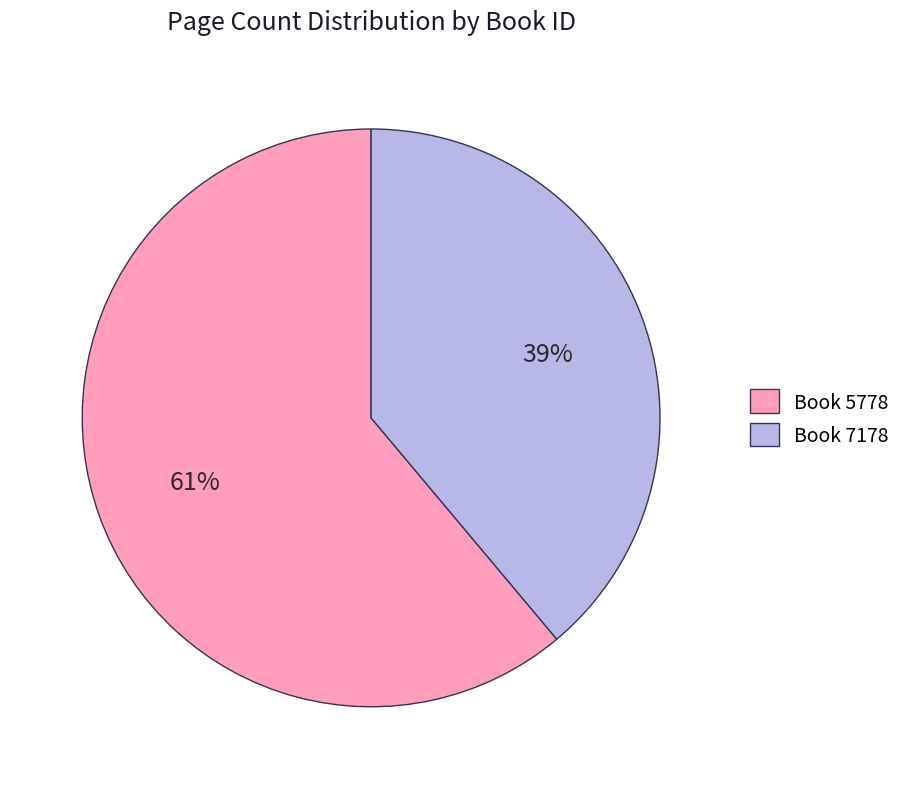

Is the sum of Book 5778 and Book 7178 greater than half?

Yes